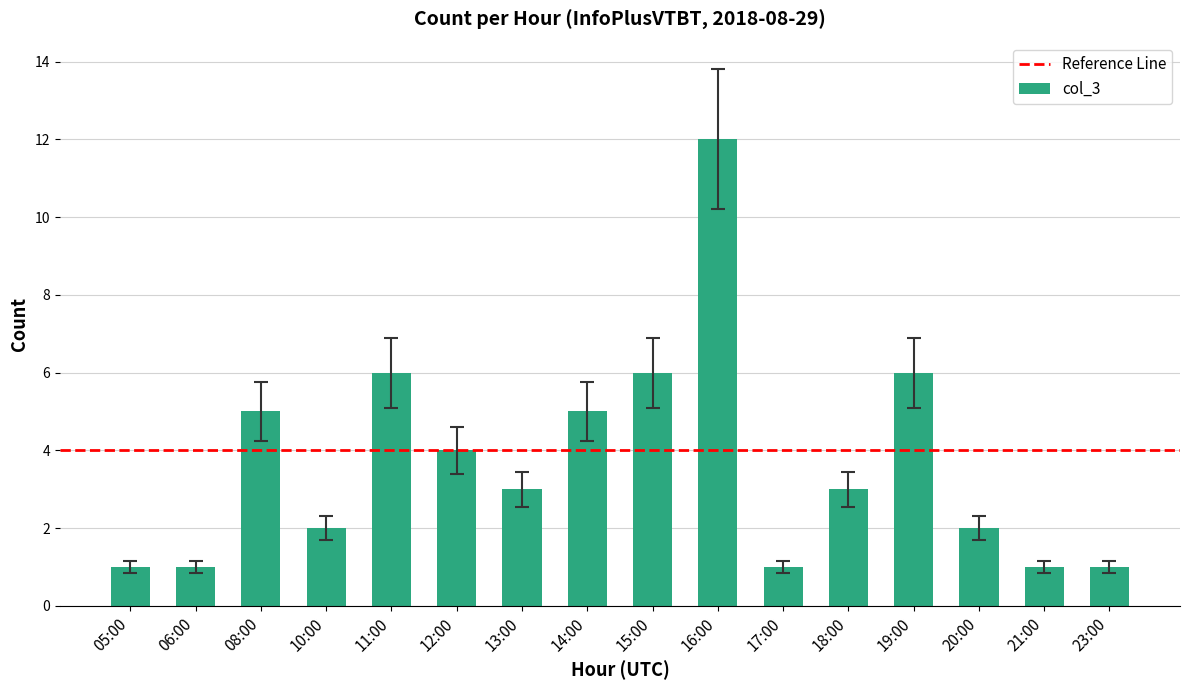

The chart shows a value of 3 at 15:00. True or false?

False